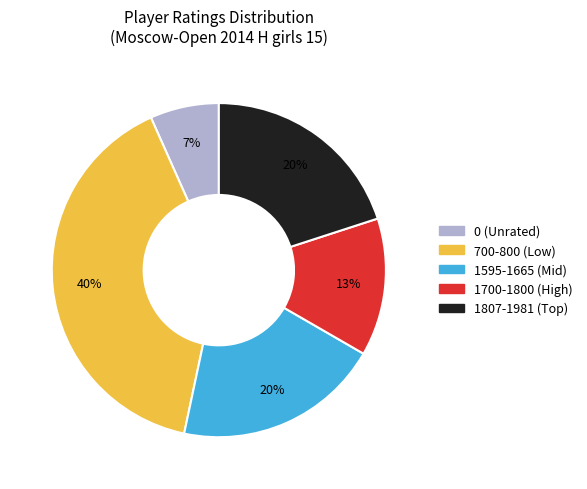

Is there any slice that represents more than half of the pie?

No